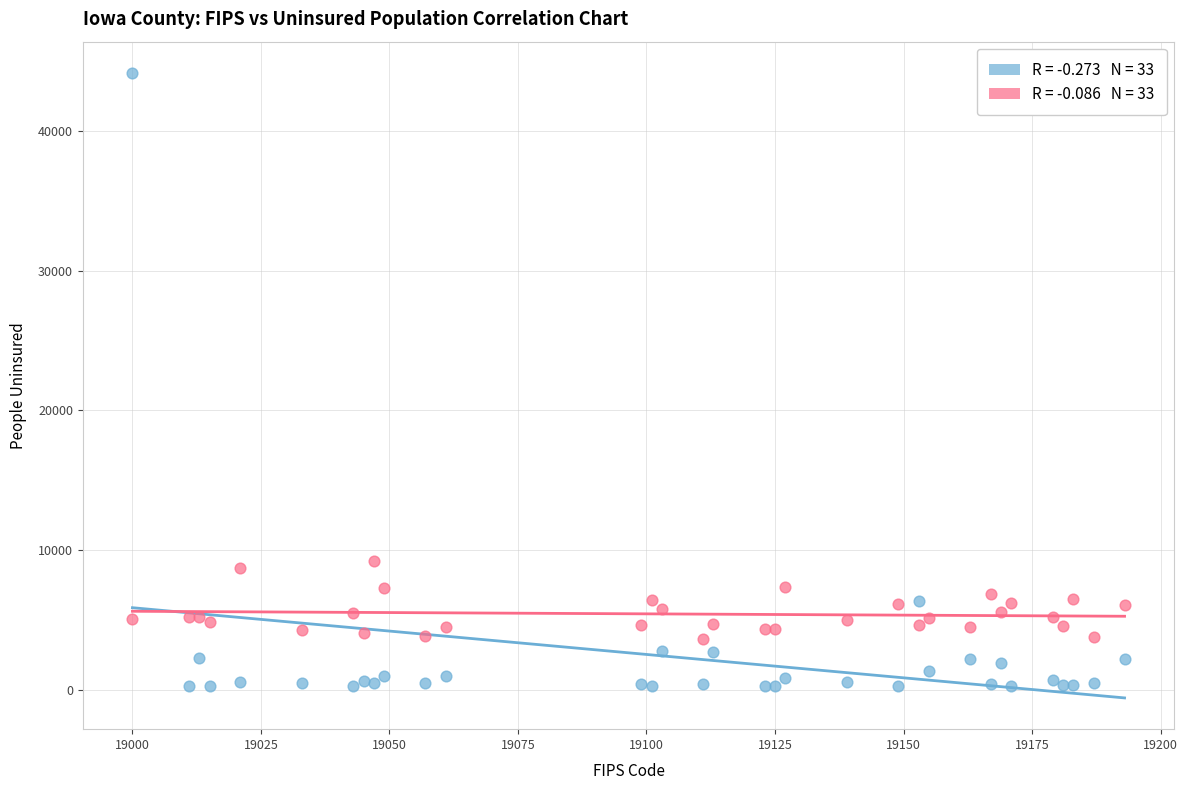

Across all series, what Y value is closest to 22204?

9250